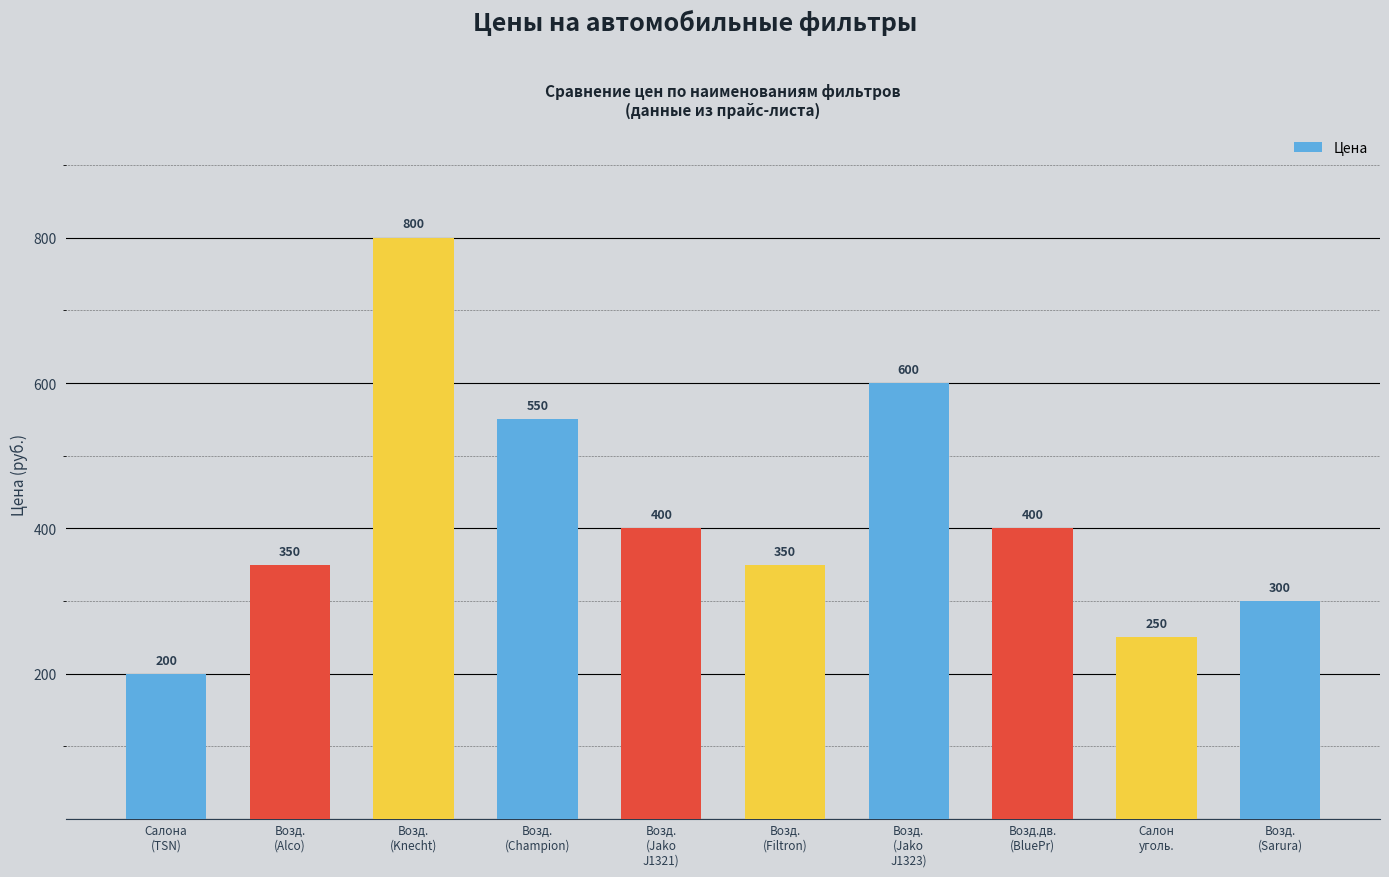

What is the label of the 6th bar from the right?

Возд.
(Jako
J1321)